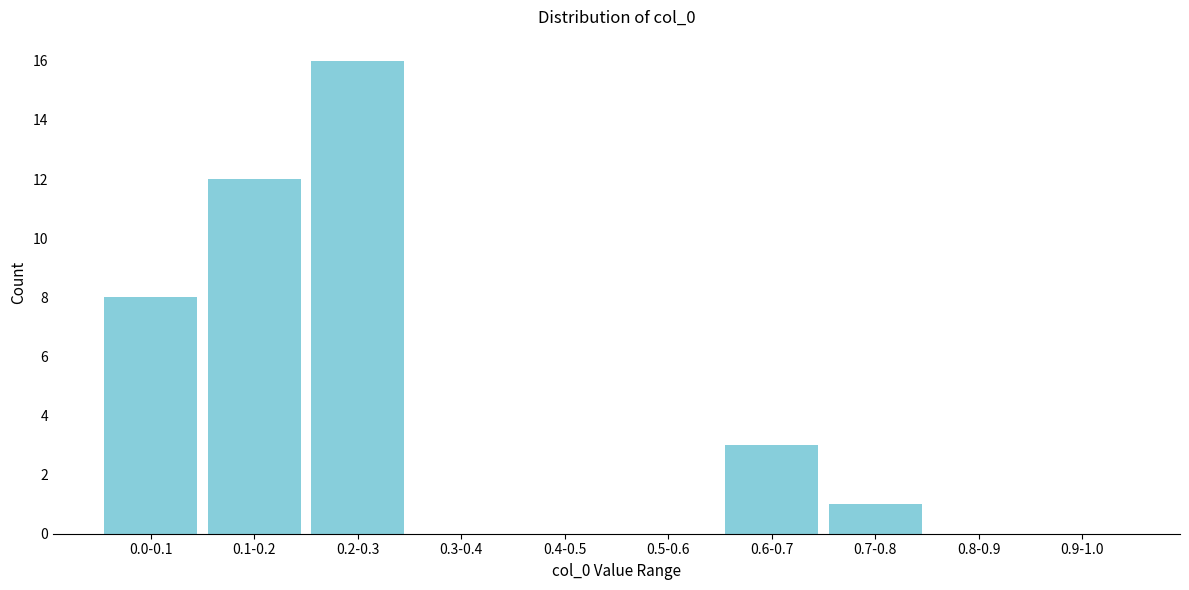

Reading right to left, transcribe all the data shown in this chart.

0.9-1.0=0	0.8-0.9=0	0.7-0.8=1	0.6-0.7=3	0.5-0.6=0	0.4-0.5=0	0.3-0.4=0	0.2-0.3=16	0.1-0.2=12	0.0-0.1=8